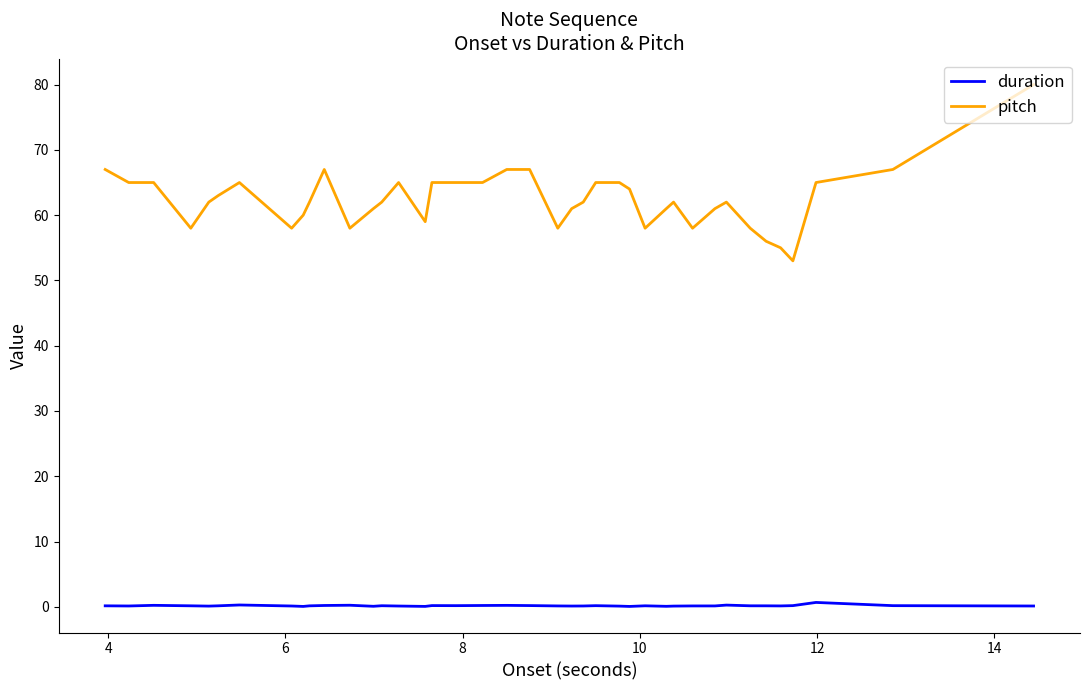

True or false: duration and pitch intersect in this chart.

False